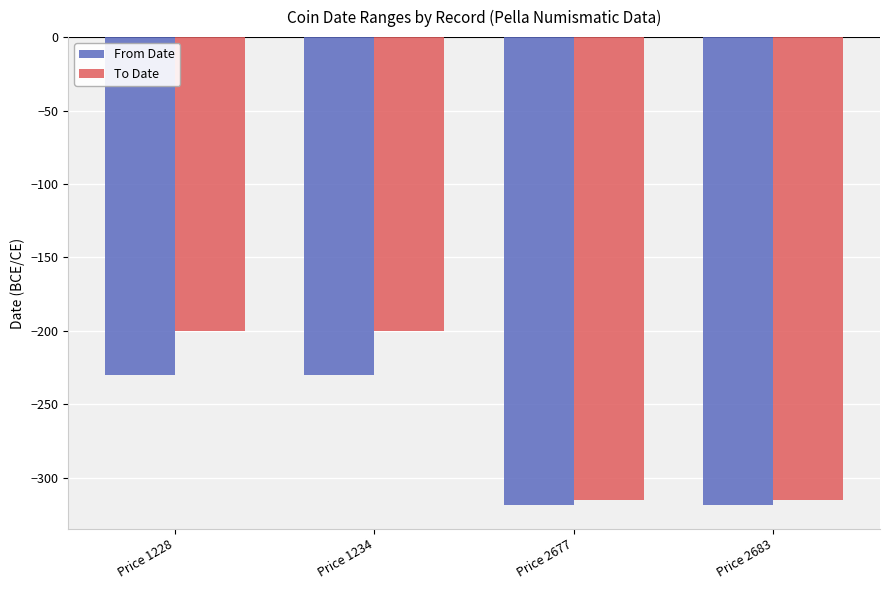

Read the From Date value at Price 2683.

-319